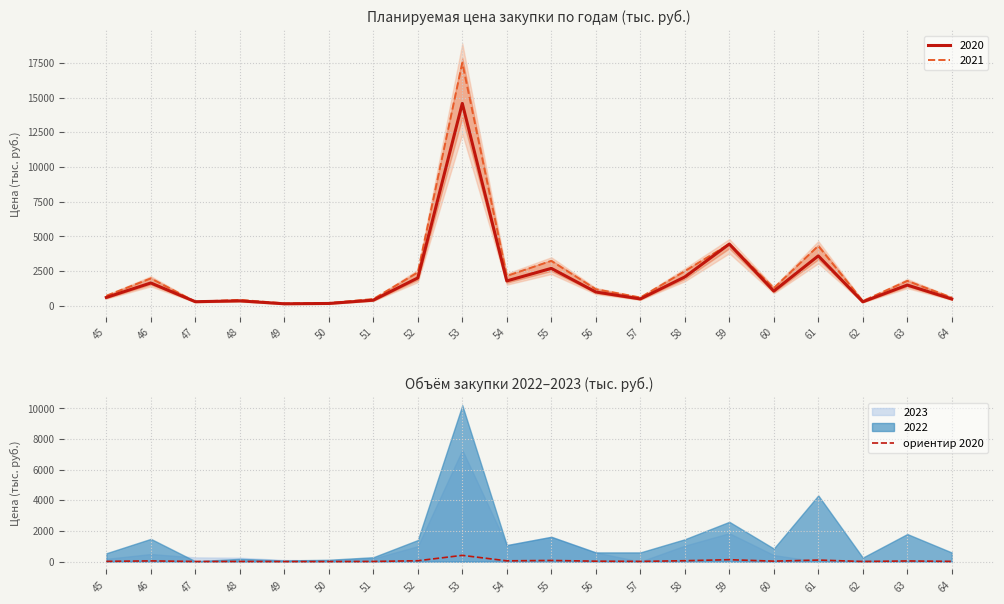

Where is the data nearest to the value 206?

59